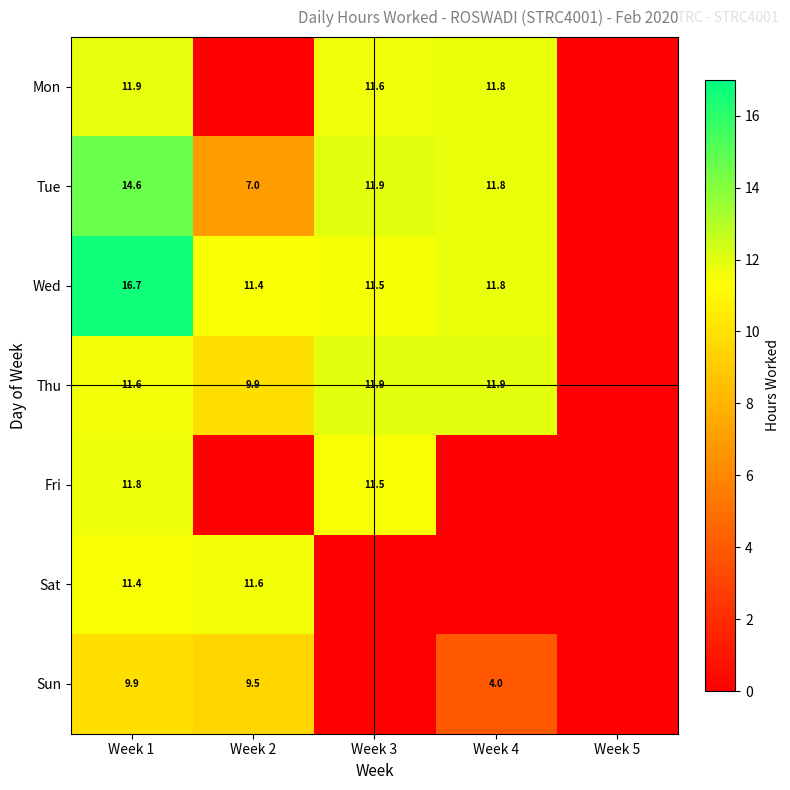

Is it true that Wed equals 16.7 at Week 1?

True